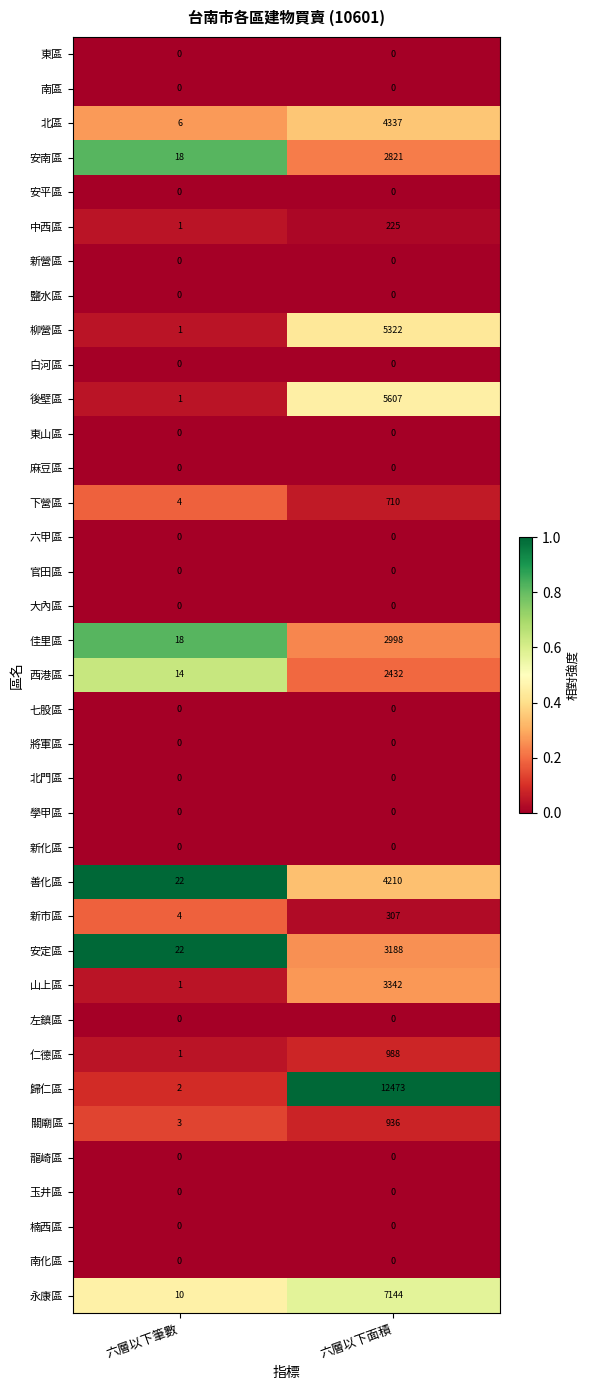

Which series has the widest spread of values?

歸仁區